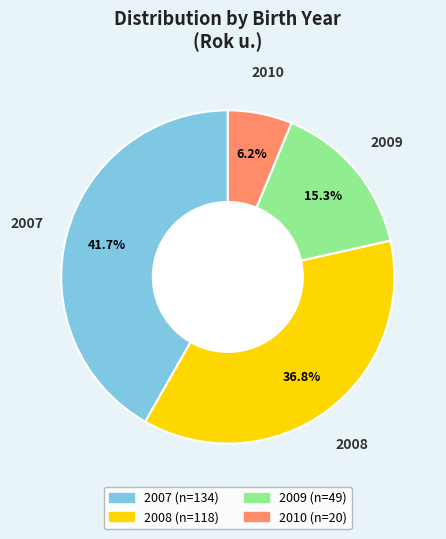

Which slice is the largest?

2007